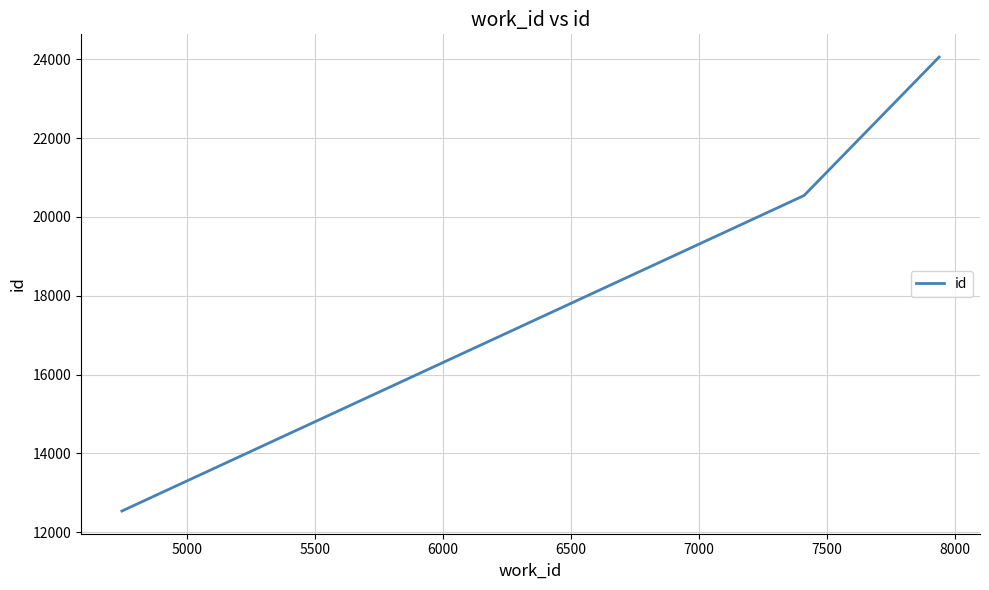

What is the sum of all values?

57137